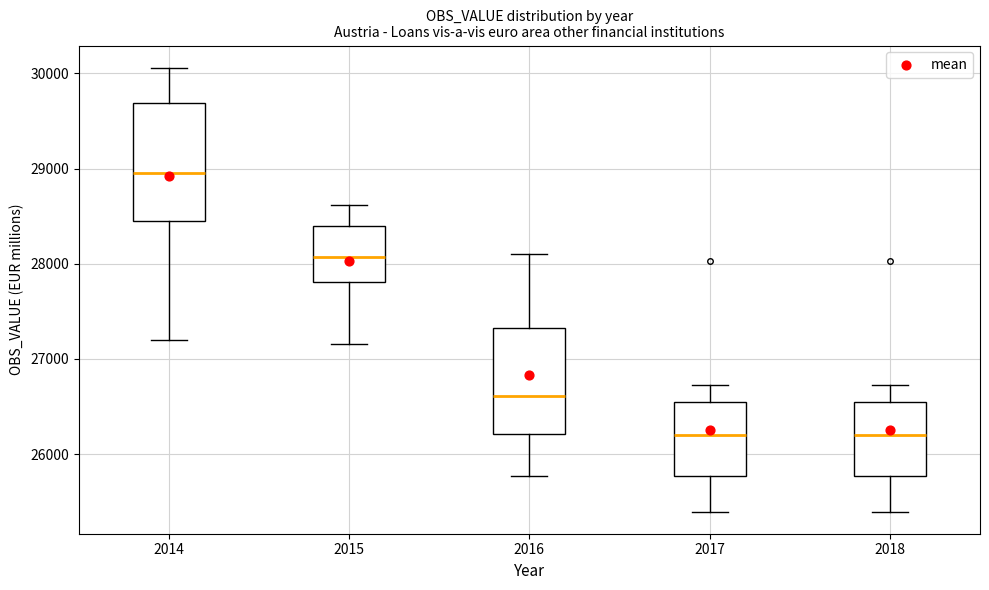

Where is the lower edge of the box at x = 2018 on the y-axis? The values are not printed on the chart, so give them approximately, as read against the axis.

25800